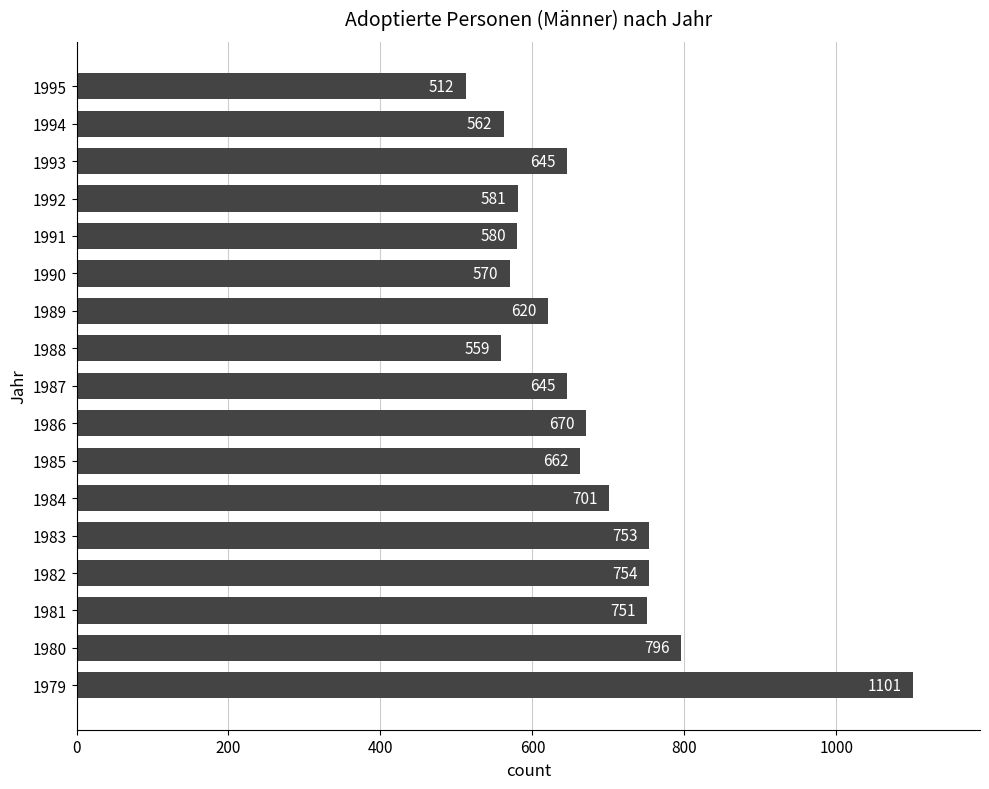

Reading bottom to top, extract all data points from this chart.

1979=1101	1980=796	1981=751	1982=754	1983=753	1984=701	1985=662	1986=670	1987=645	1988=559	1989=620	1990=570	1991=580	1992=581	1993=645	1994=562	1995=512